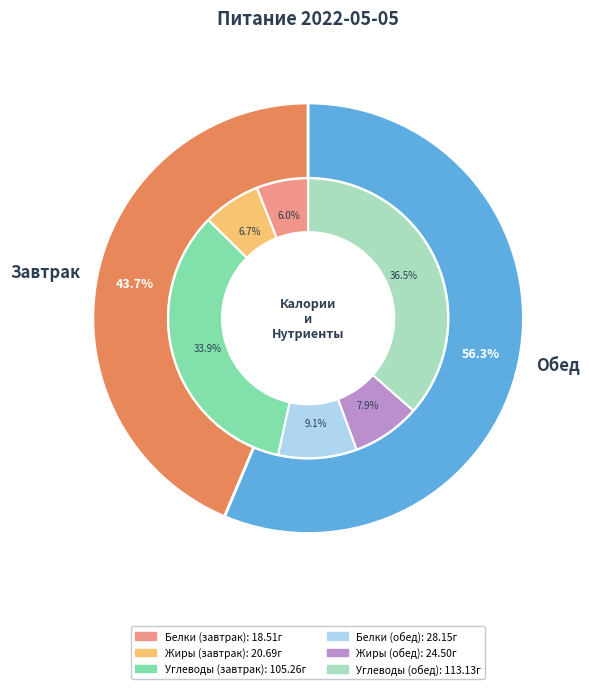

What is the change in value from Завтрак to Обед?

+198.1